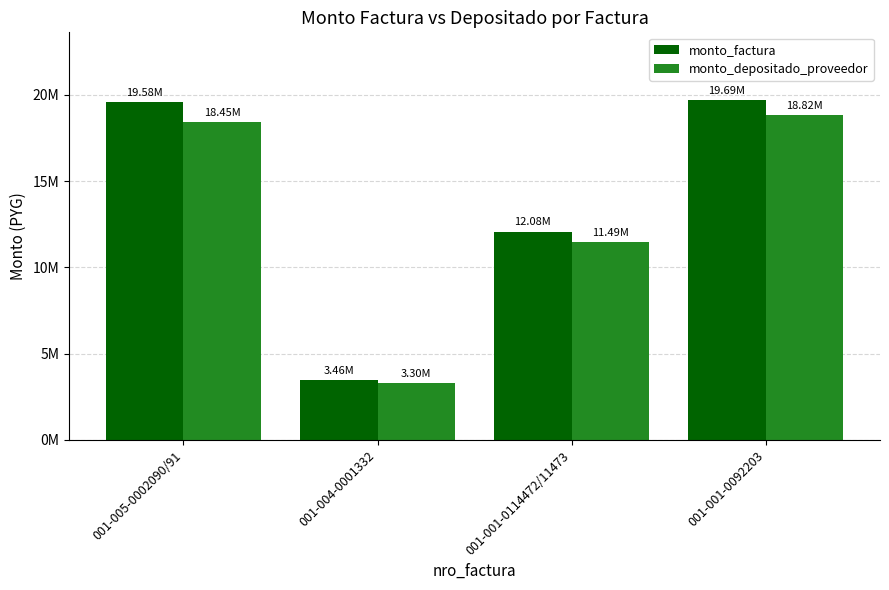

What is the spread (max minus min) of values at 001-001-0114472/11473?

592042